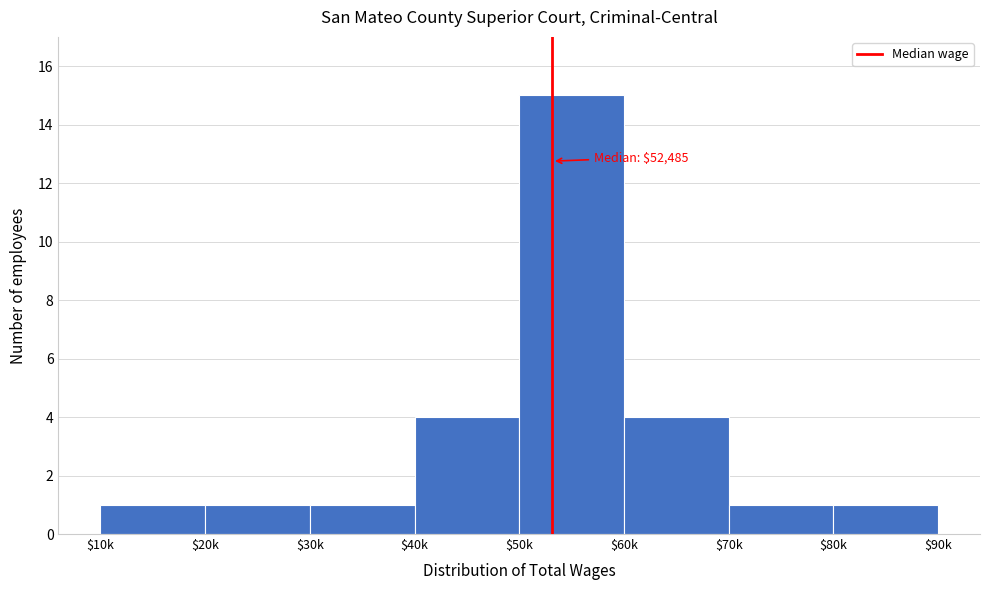

Reading right to left, list all the values displayed in this chart.

1	1	4	15	4	1	1	1